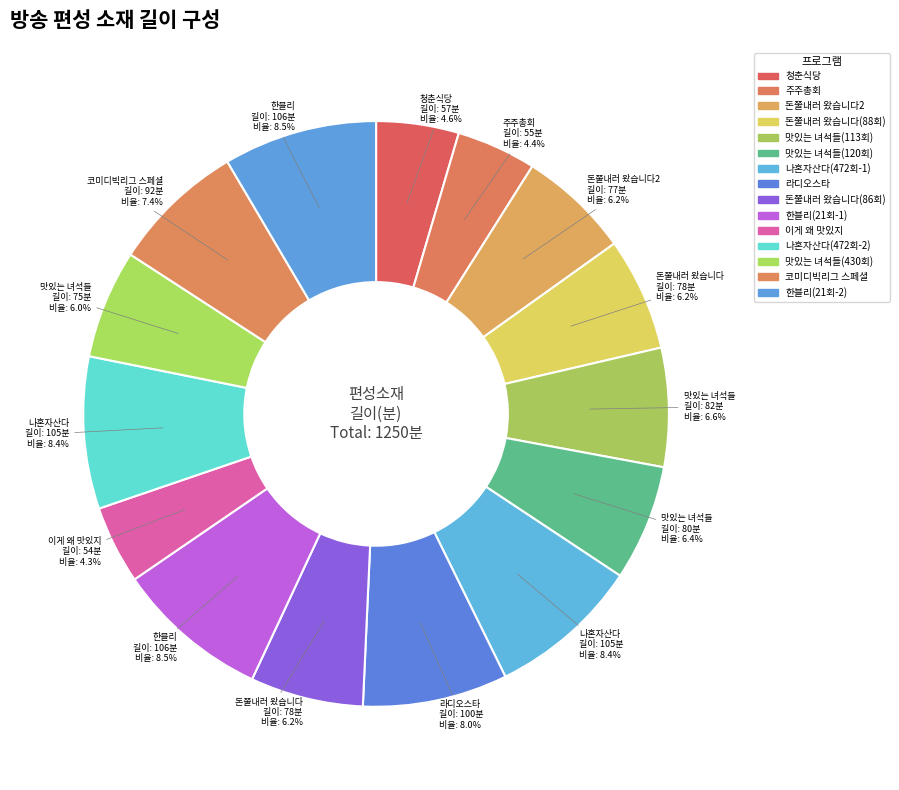

How many slices are in this pie chart?

15